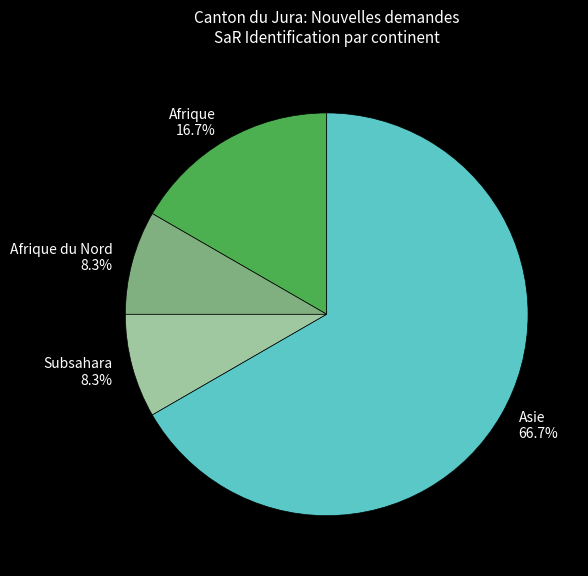

Combined, do Afrique and Afrique du Nord account for over 50%?

No